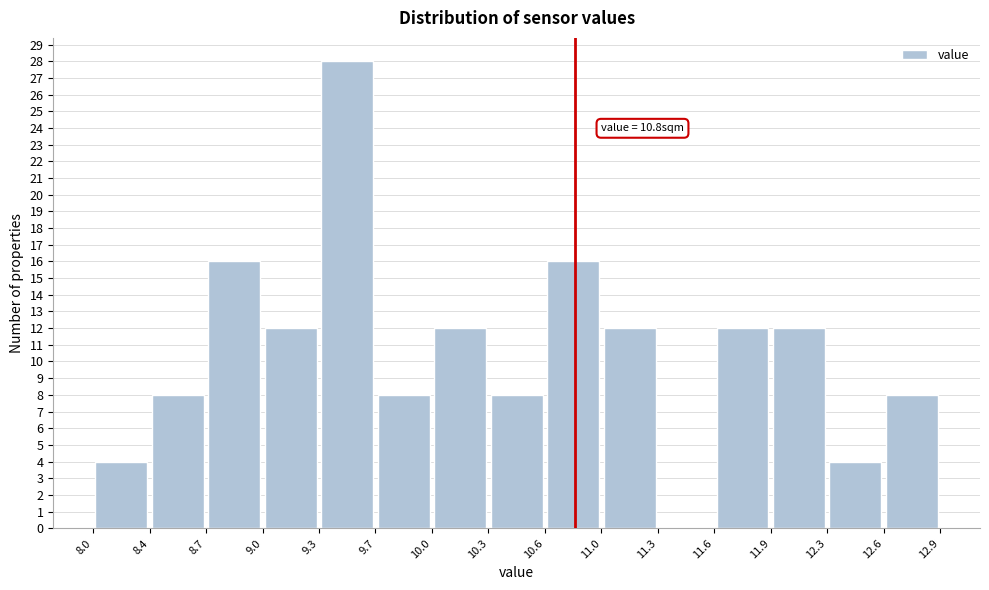

Which range on the x-axis has the tallest bar?

9.3 to 9.7